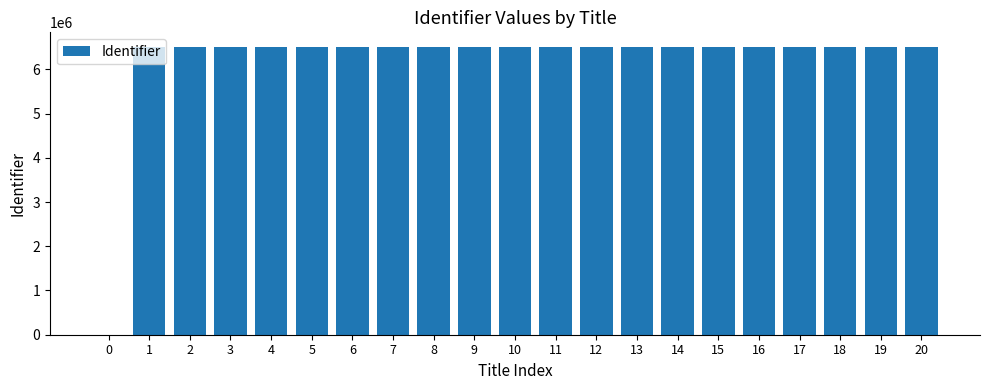

What is the sum of all values?

130228158